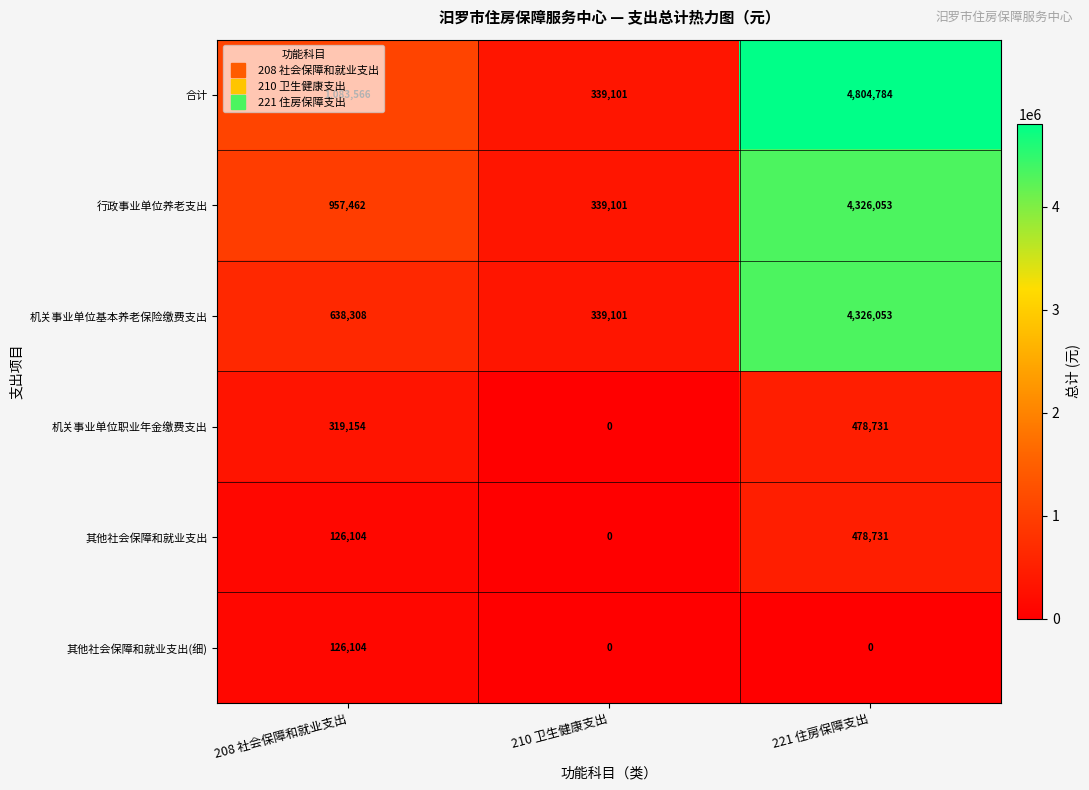

Which series has the widest spread of values?

合计